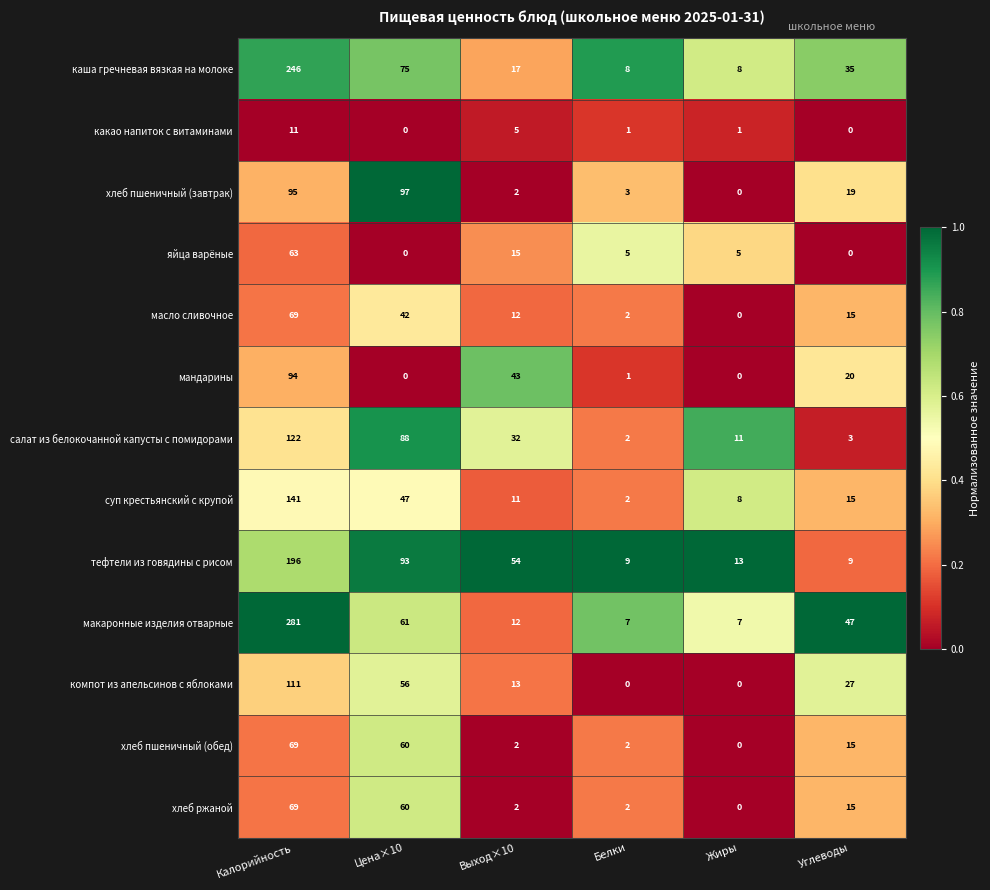

What is the spread (max minus min) of values at Жиры?

13